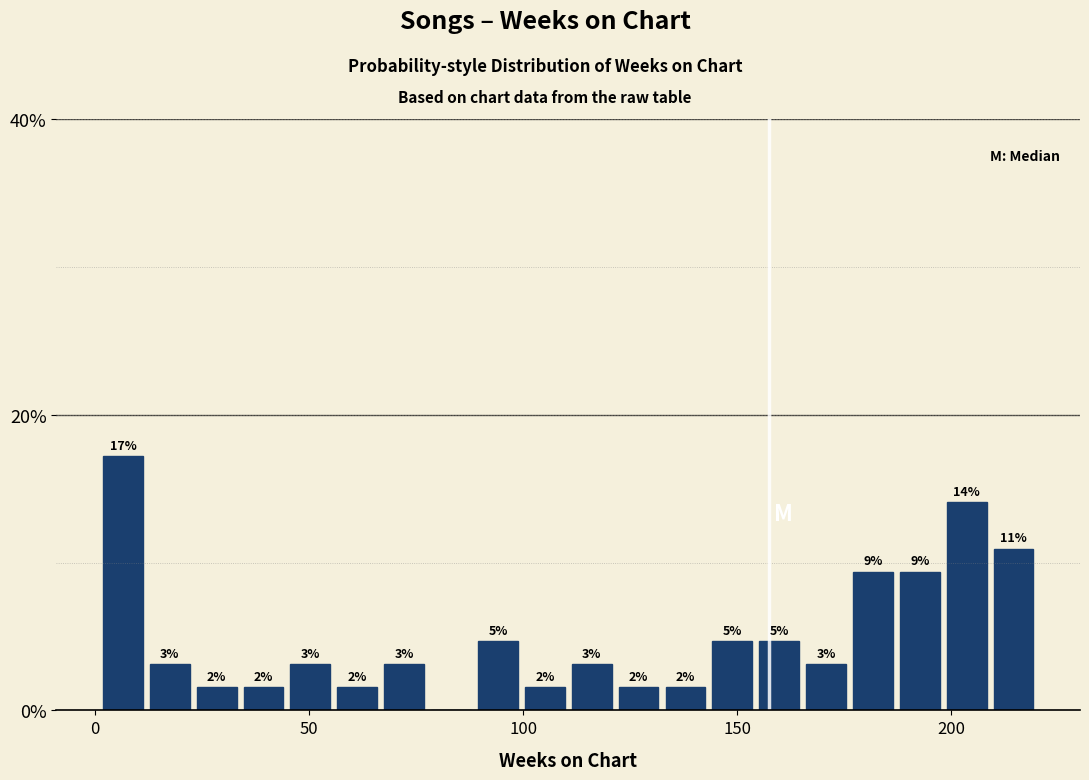

Read against the x-axis, roughly where is the centre of the tallest bar?

5